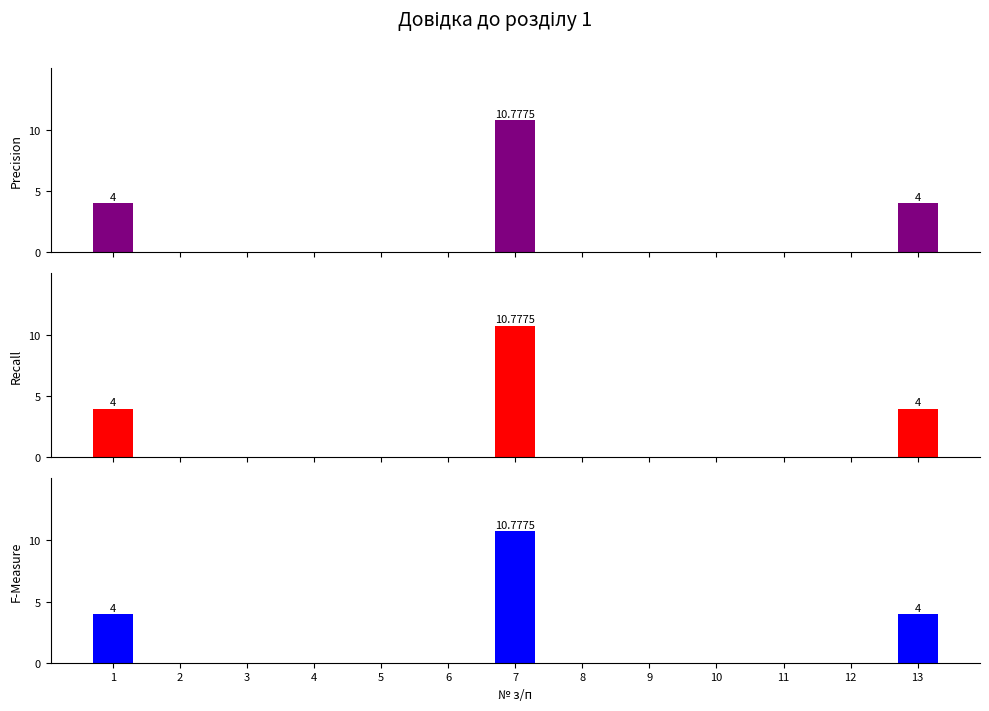

At which category is the sum across all series the highest?

7